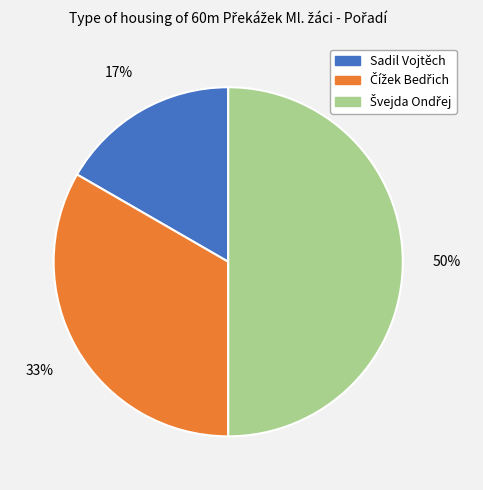

How many segments does this pie chart have?

3